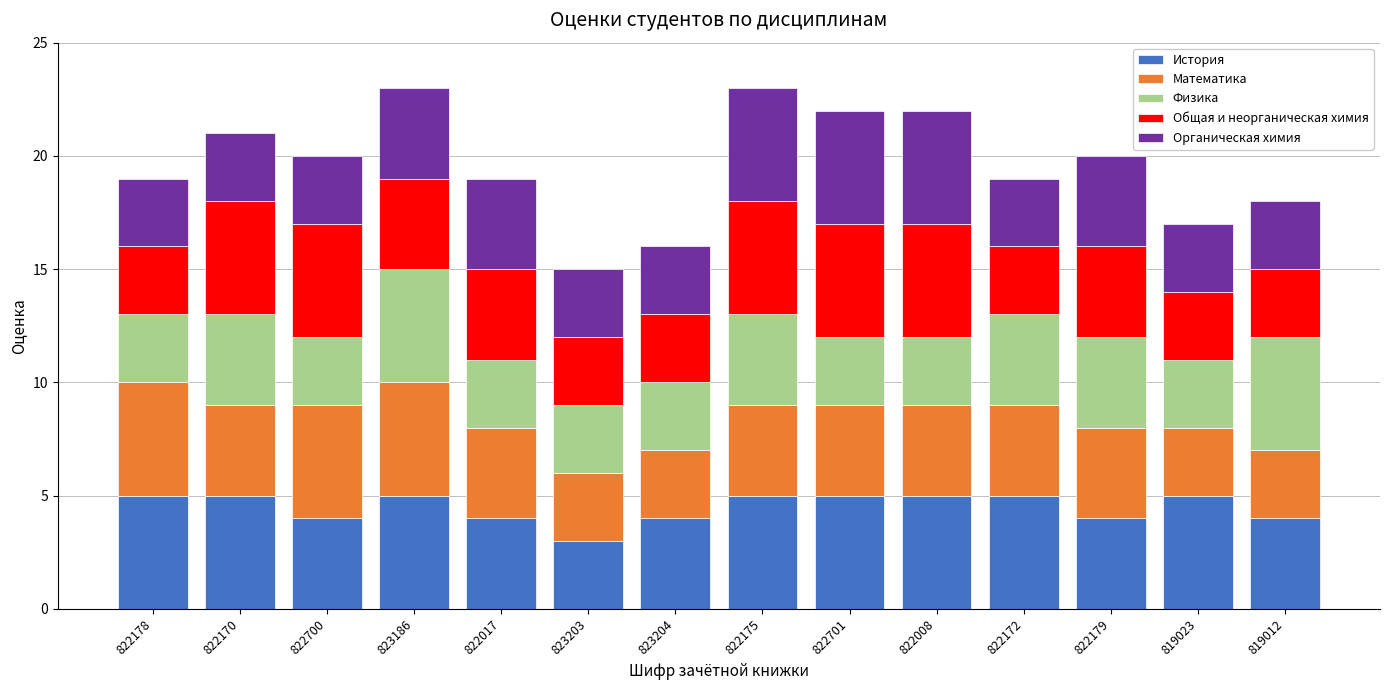

What is the sum of the История values at 819012 and 822175?

9